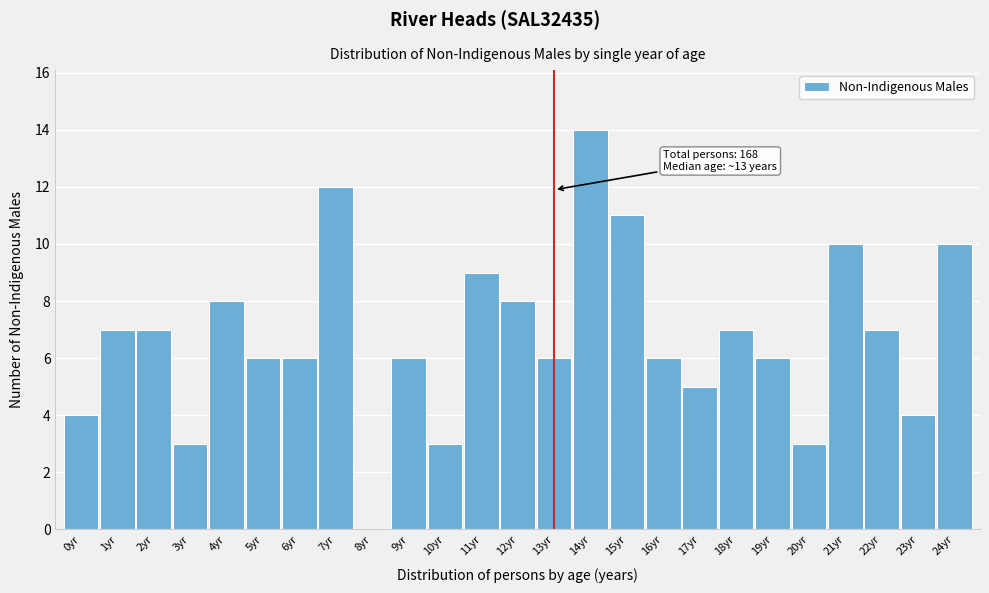

Reading left to right, transcribe all the data shown in this chart.

0yr=4	1yr=7	2yr=7	3yr=3	4yr=8	5yr=6	6yr=6	7yr=12	8yr=0	9yr=6	10yr=3	11yr=9	12yr=8	13yr=6	14yr=14	15yr=11	16yr=6	17yr=5	18yr=7	19yr=6	20yr=3	21yr=10	22yr=7	23yr=4	24yr=10